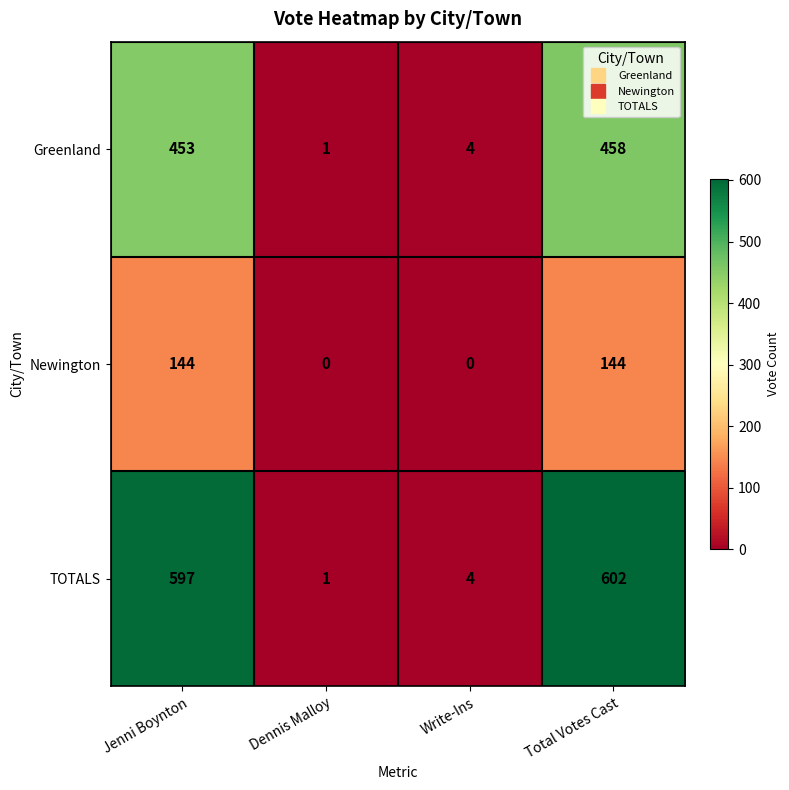

The value of Newington at Total Votes Cast is 62. True or false?

False